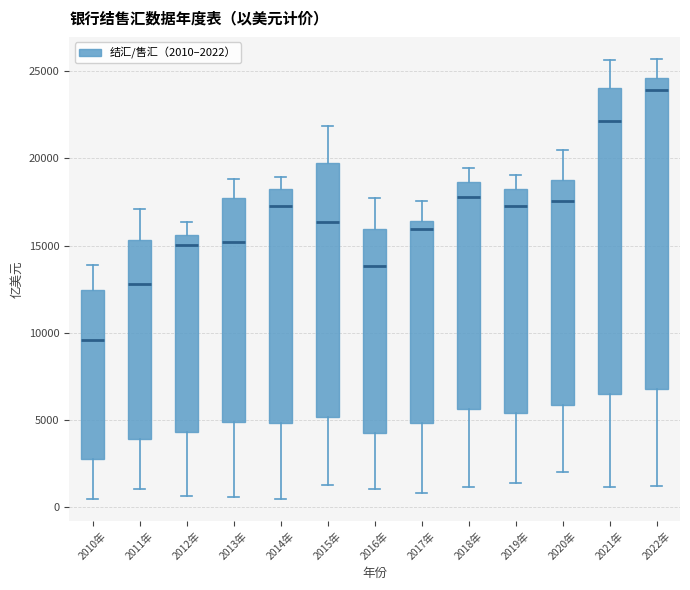

Where does the lower whisker of the box for 2014年 end on the y-axis? The values are not printed on the chart, so give them approximately, as read against the axis.

500